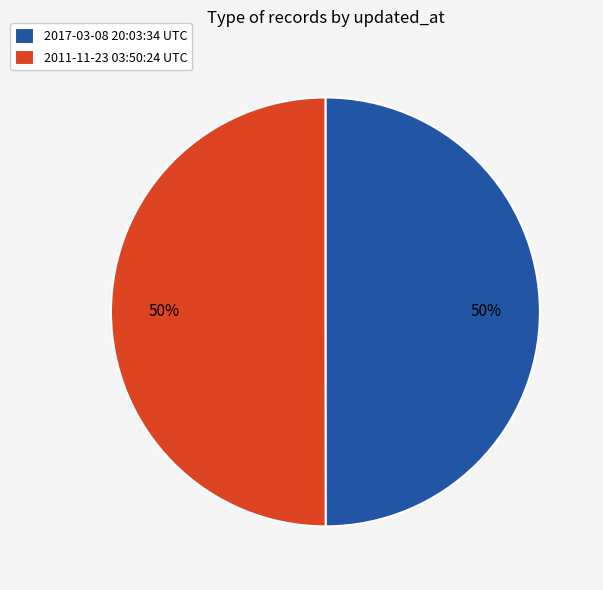

The 2017-03-08 20:03:34 UTC slice represents 50% of the pie. True or false?

True